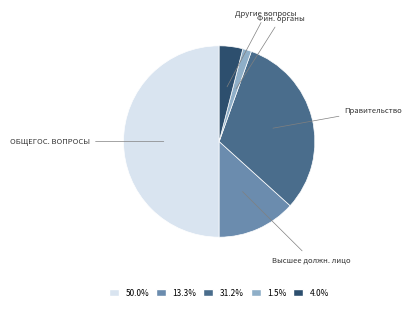

What is the largest slice in the pie chart?

ОБЩЕГОС. ВОПРОСЫ